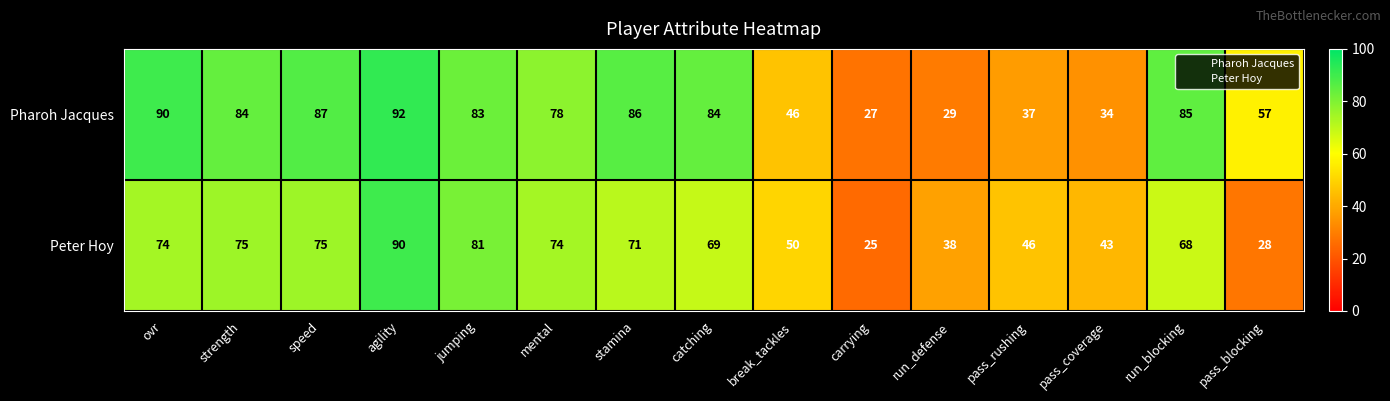

What is the difference between the maximum and second lowest values in the Peter Hoy series?

62